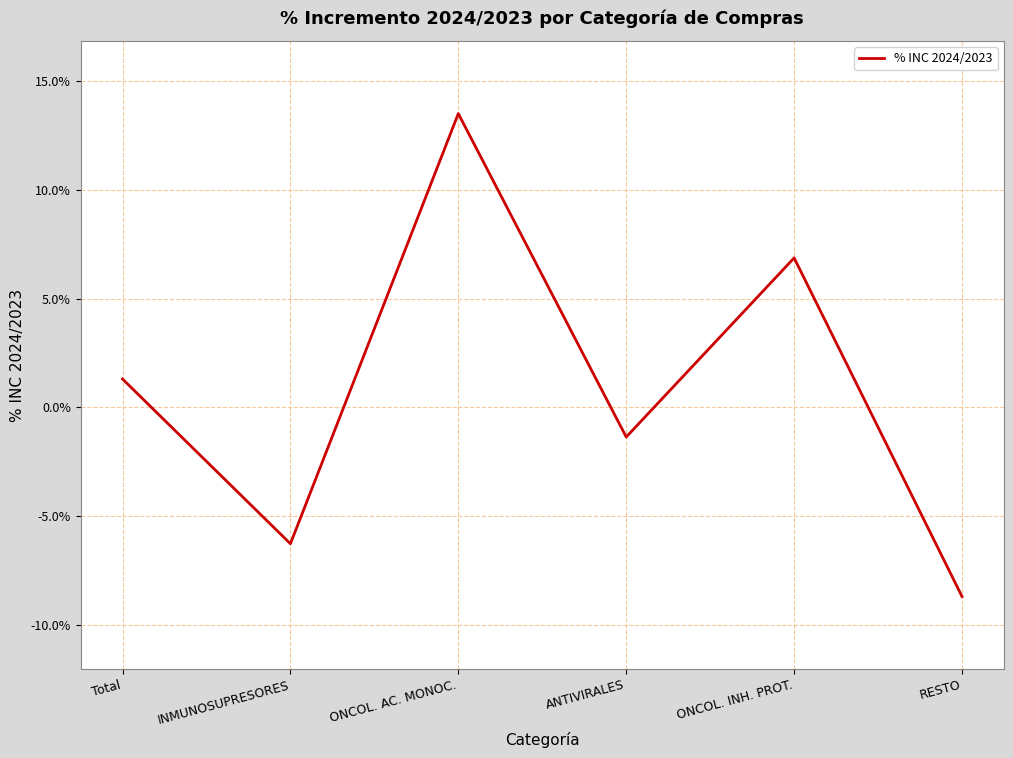

Rank the categories by value from lowest to highest.

RESTO, INMUNOSUPRESORES, ANTIVIRALES, Total, ONCOL. INH. PROT., ONCOL. AC. MONOC.